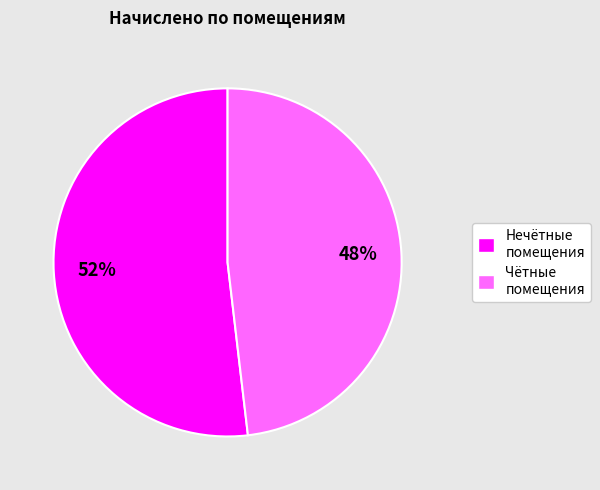

Is the sum of Нечётные помещения and Чётные помещения greater than half?

Yes